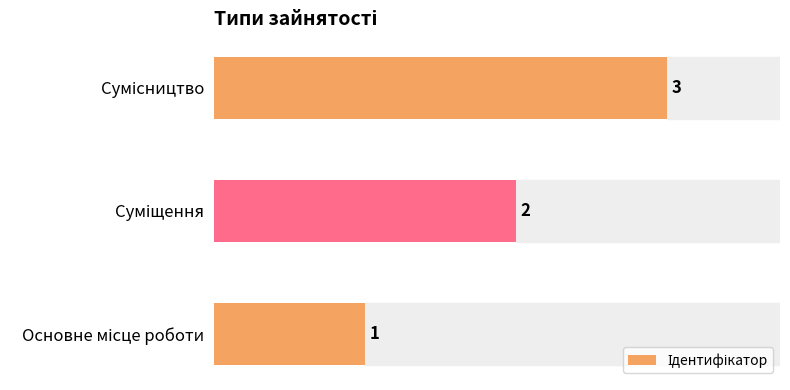

What is the sum of all values?

6